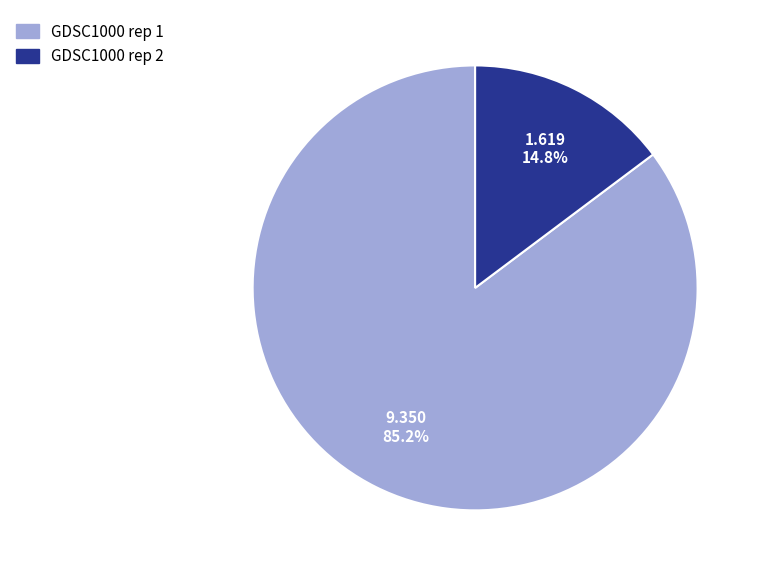

Which has a higher value, GDSC1000 rep 1 or GDSC1000 rep 2?

GDSC1000 rep 1